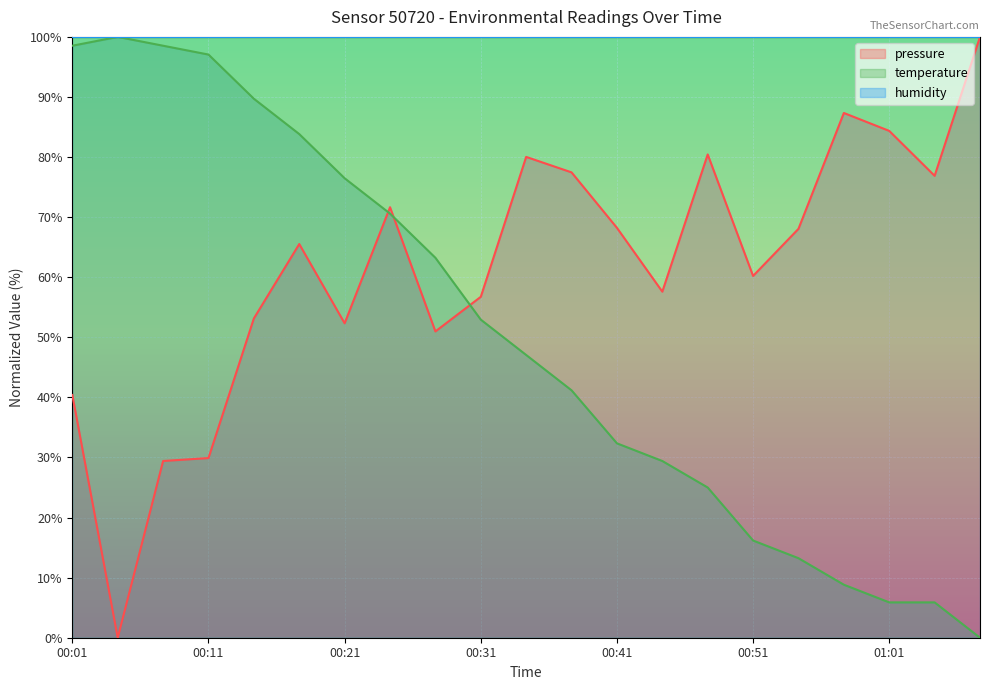

What are all the series names shown in the legend?

pressure, temperature, humidity